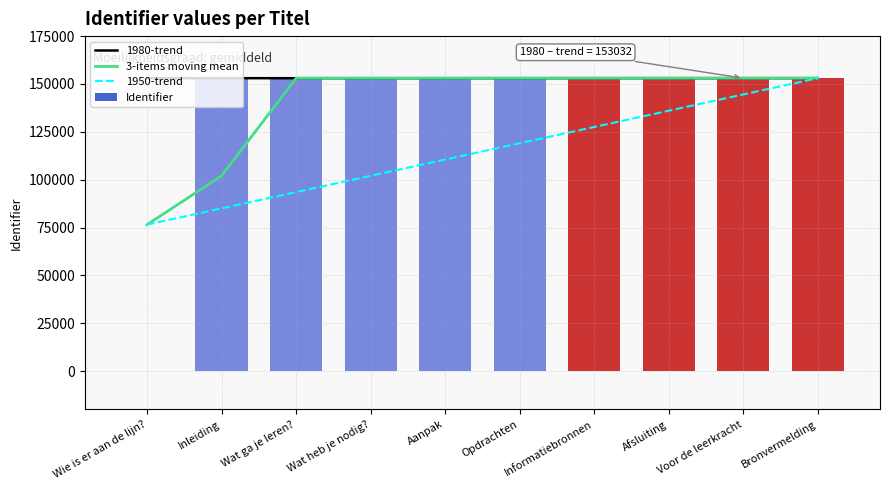

Rank the categories by value from highest to lowest.

Bronvermelding, Voor de leerkracht, Afsluiting, Informatiebronnen, Opdrachten, Aanpak, Wat heb je nodig?, Wat ga je leren?, Inleiding, Wie is er aan de lijn?